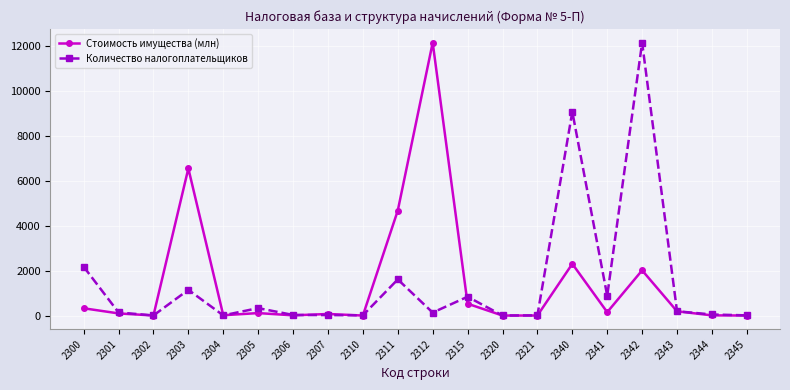

Between 2300 and 2321, which series saw the biggest shift?

Количество налогоплательщиков